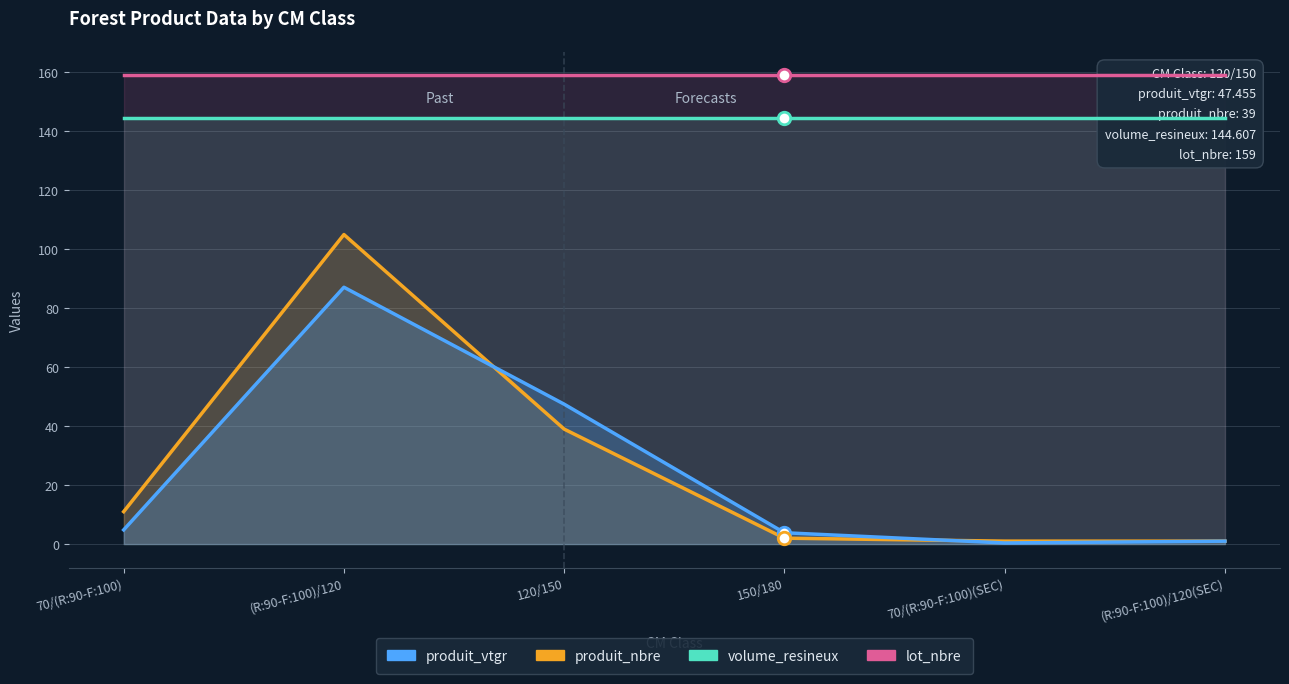

How many lines are shown in the chart?

4